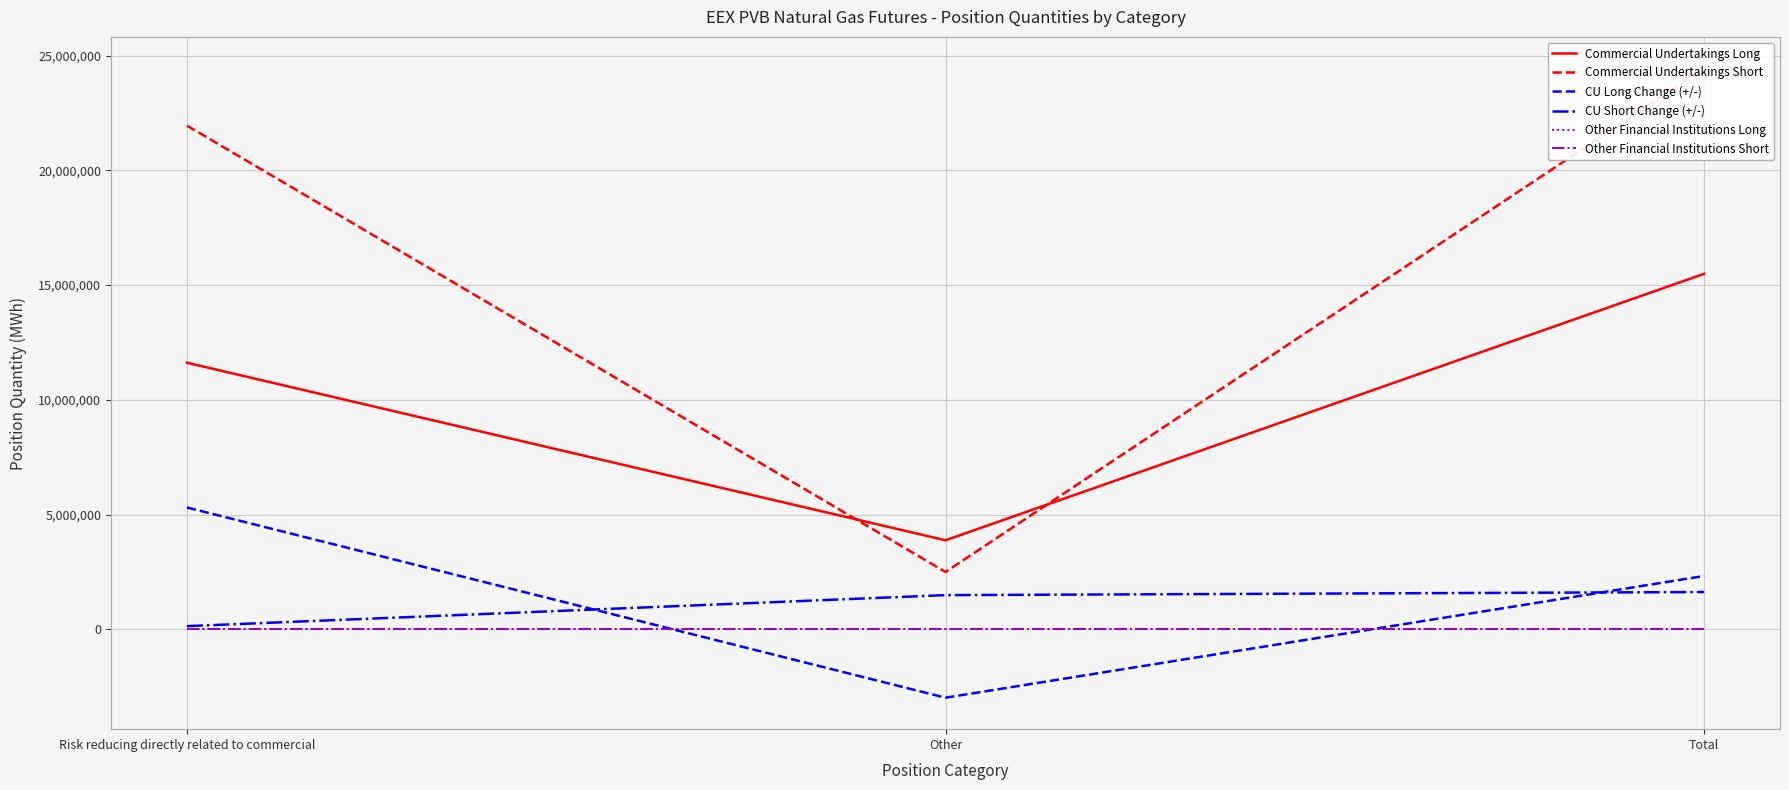

Count the number of data series in this chart.

6